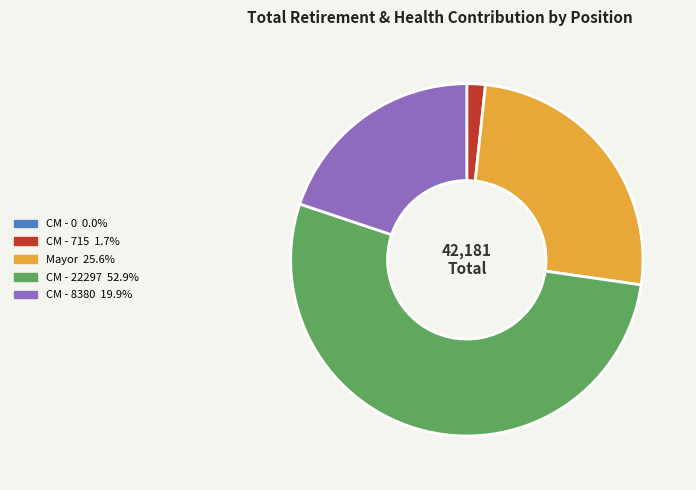

Is there any slice that represents more than half of the pie?

Yes